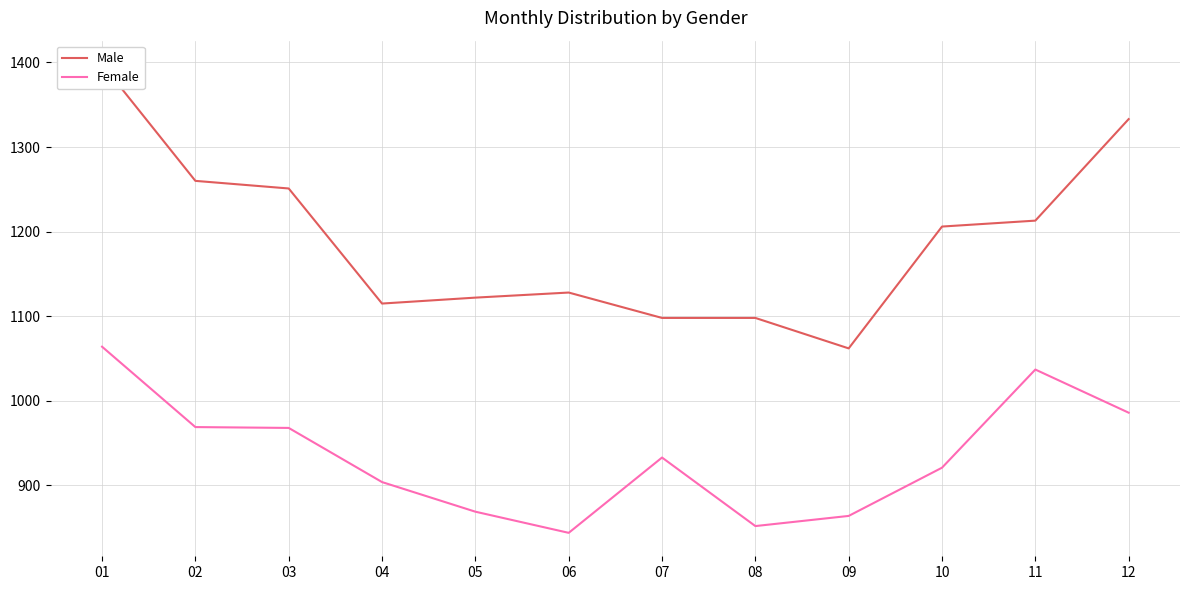

Reading left to right, extract all data points from this chart.

Male: 1398	1260	1251	1115	1122	1128	1098	1098	1062	1206	1213	1333
Female: 1064	969	968	904	869	844	933	852	864	921	1037	986